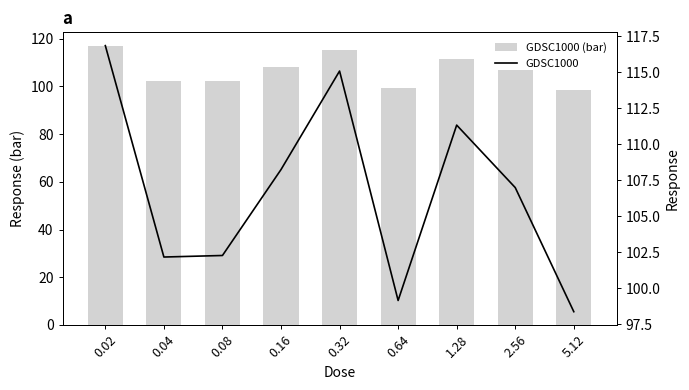

Between 0.08 and 0.16, which series saw the biggest shift?

GDSC1000 (bar)